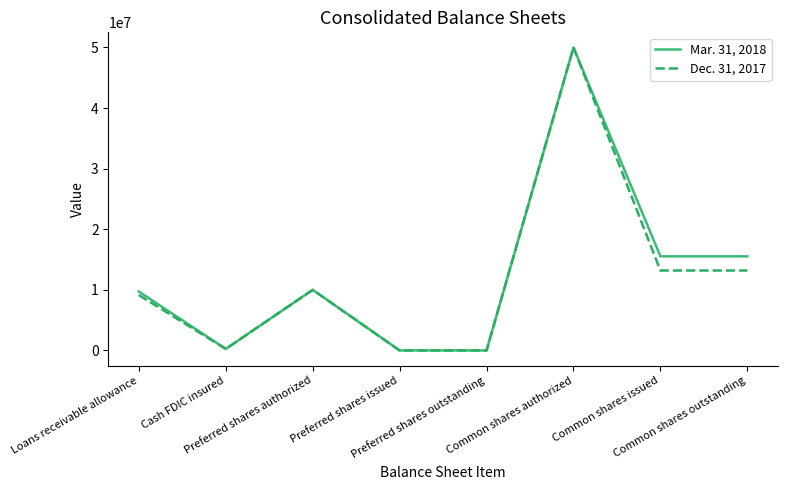

What is the greatest value displayed?

50000000